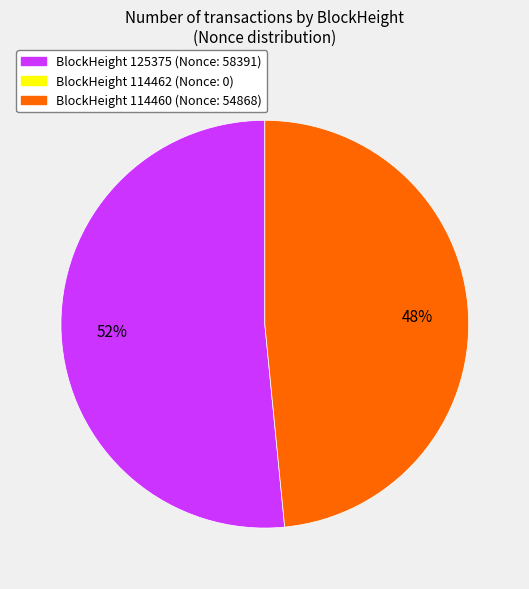

Is there any slice that represents more than half of the pie?

Yes